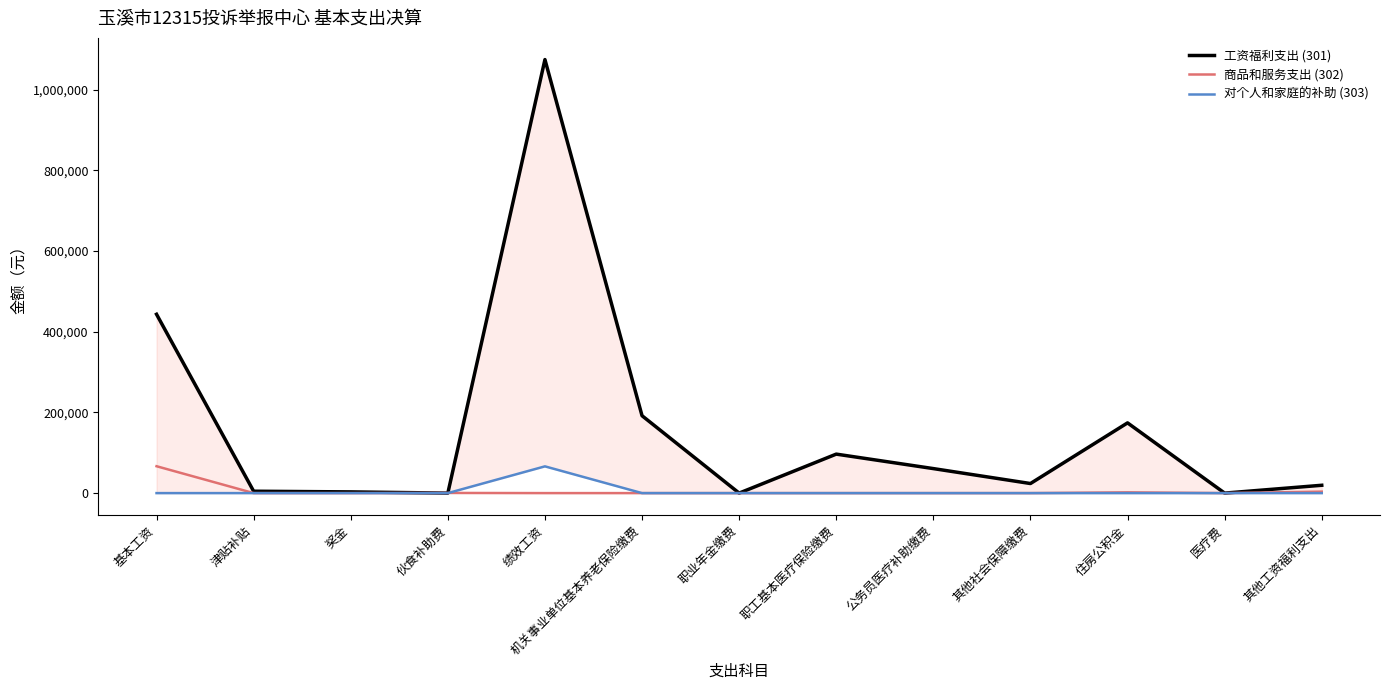

What is the difference between the highest and lowest values at 其他社会保障缴费?

23735.9